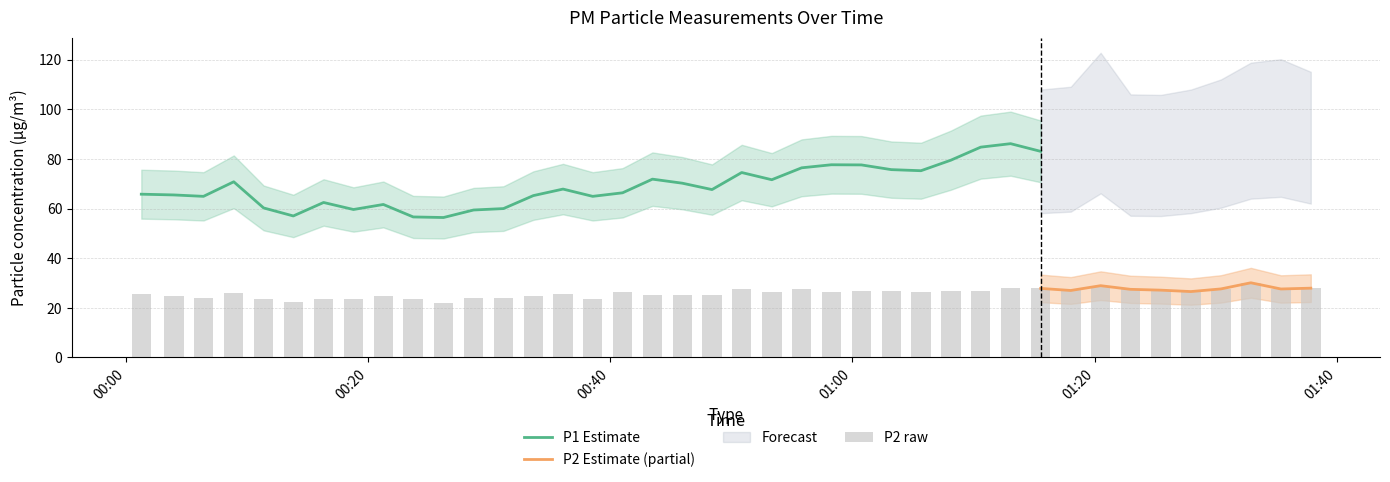

What is the maximum value for P1 Estimate?

86.1